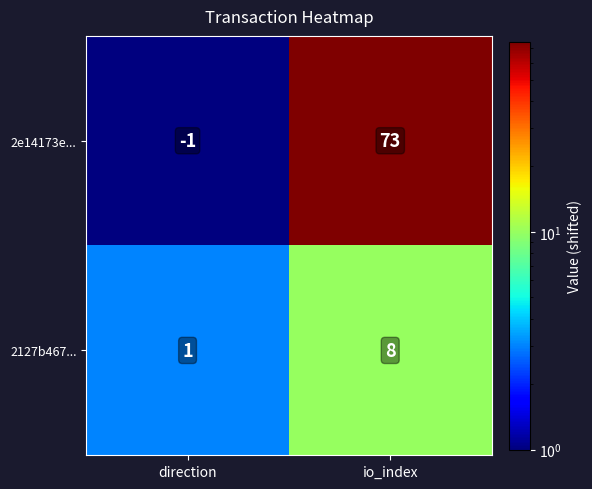

What is the difference between the highest and lowest values at direction?

2